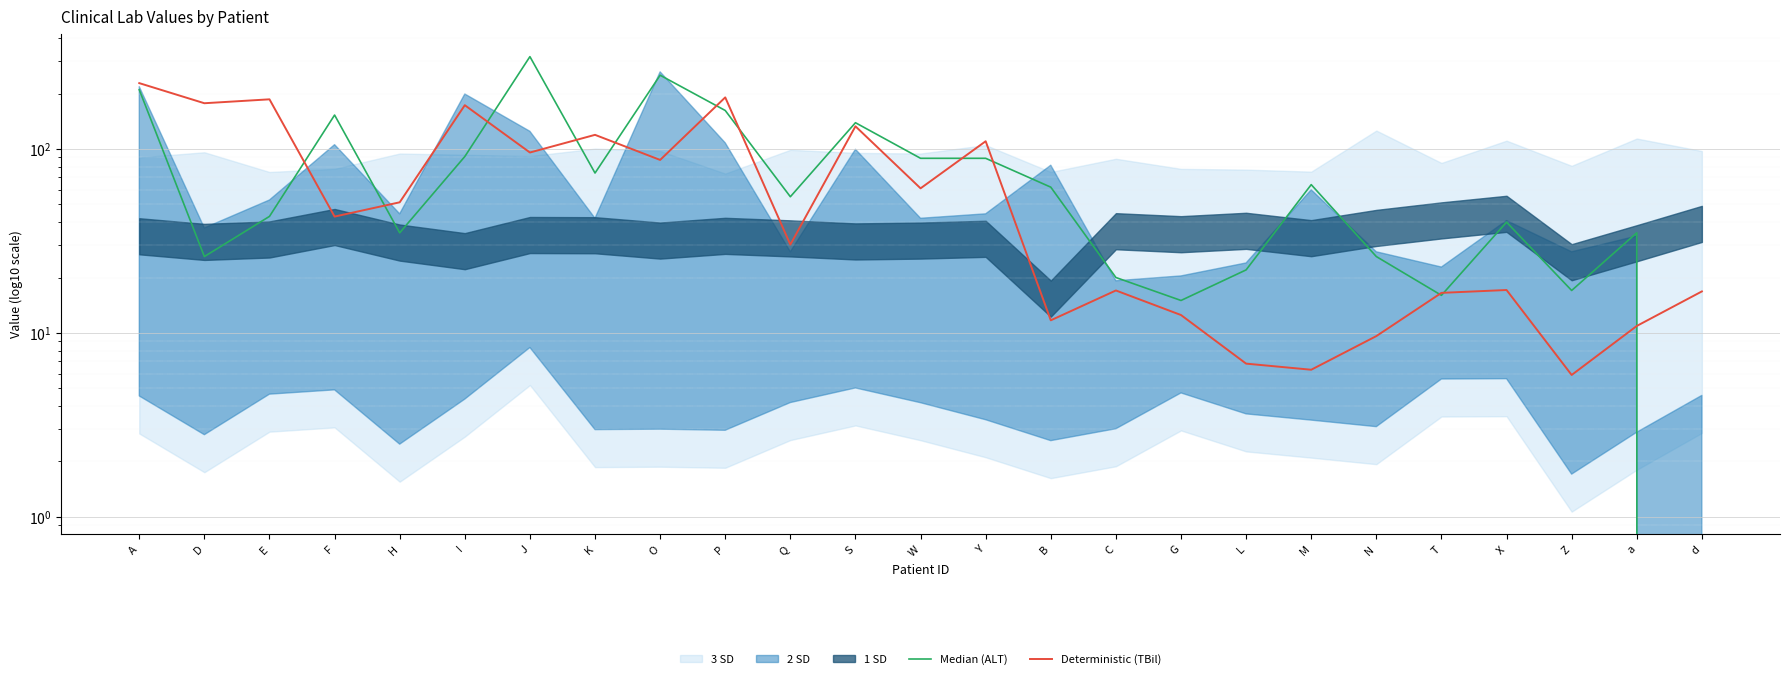

At which label does Deterministic (TBil) first exceed 42?

A